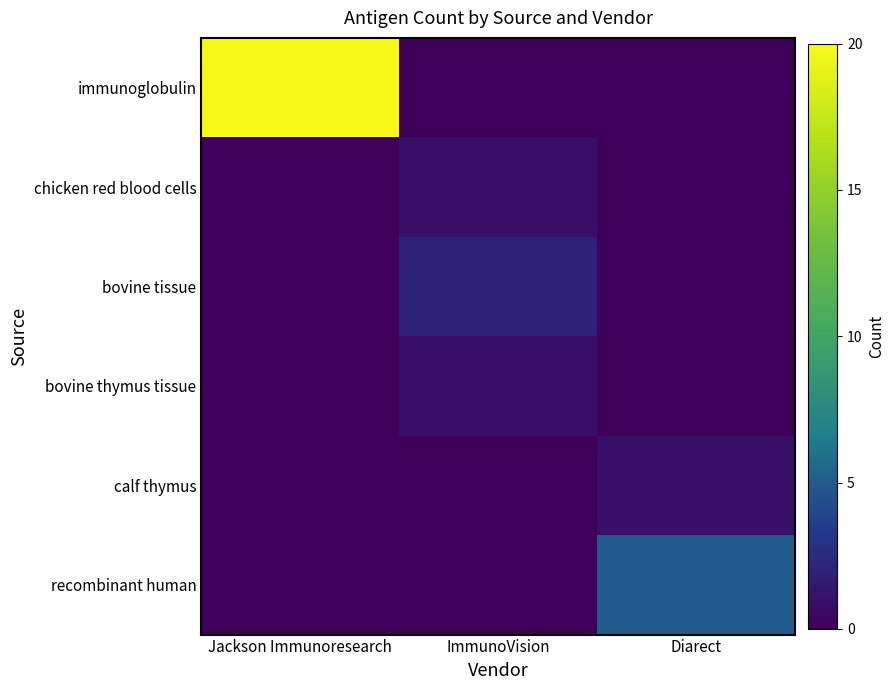

What is the spread (max minus min) of values at Diarect?

5